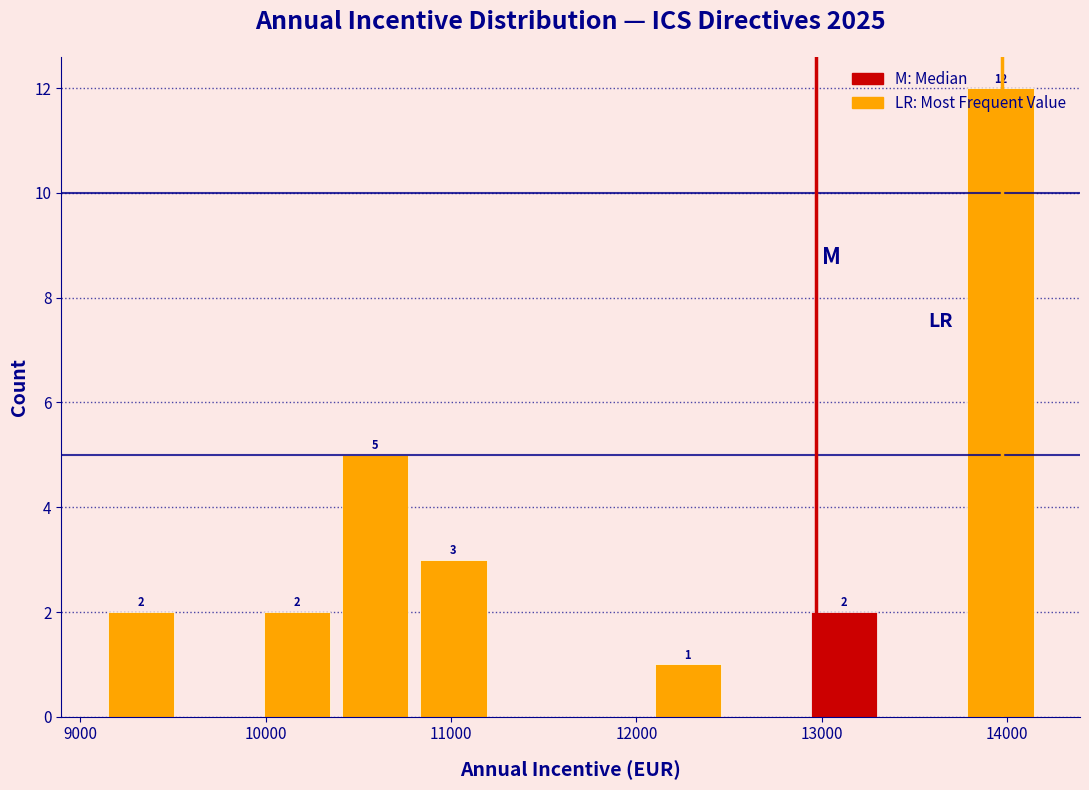

Over which range of the x-axis is the bar tallest?

13800 to 14200